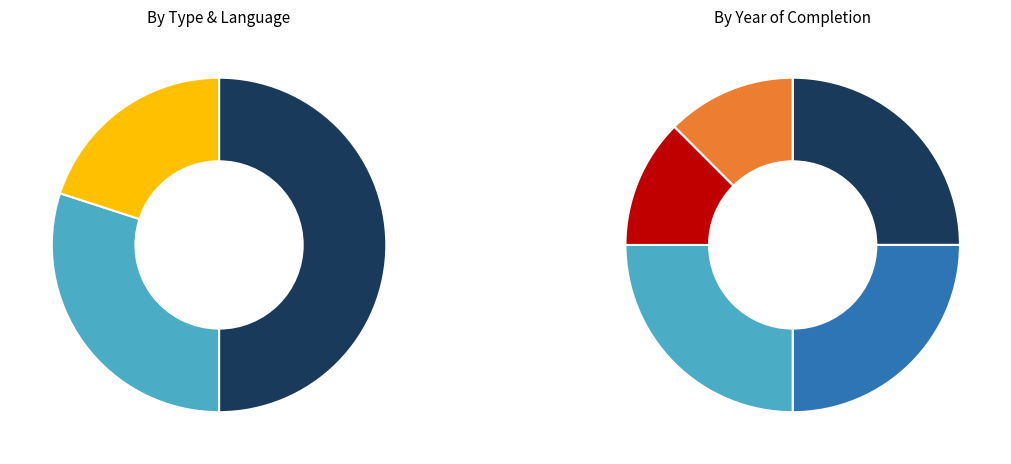

Rank the categories by value from lowest to highest.

2010, 2000-2001, 2002-2003, 1987-1989